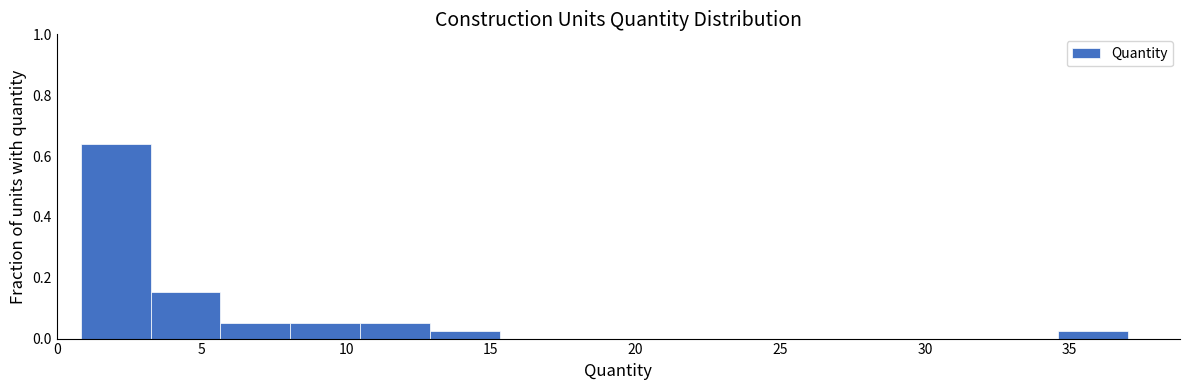

Reading left to right, list every bar in this chart as the range it spans on the x-axis followed by its height. Neither the bar edges nor the heights are printed on the chart, so give them approximately, as read against the axes.

1.0 to 3.0: 0.64
3.0 to 5.5: 0.16
5.5 to 8.0: 0.06
8.0 to 10.5: 0.06
10.5 to 13.0: 0.06
13.0 to 15.5: 0.02
15.5 to 17.5: 0
17.5 to 20.0: 0
20.0 to 22.5: 0
22.5 to 25.0: 0
25.0 to 27.5: 0
27.5 to 30.0: 0
30.0 to 32.0: 0
32.0 to 34.5: 0
34.5 to 37.0: 0.02